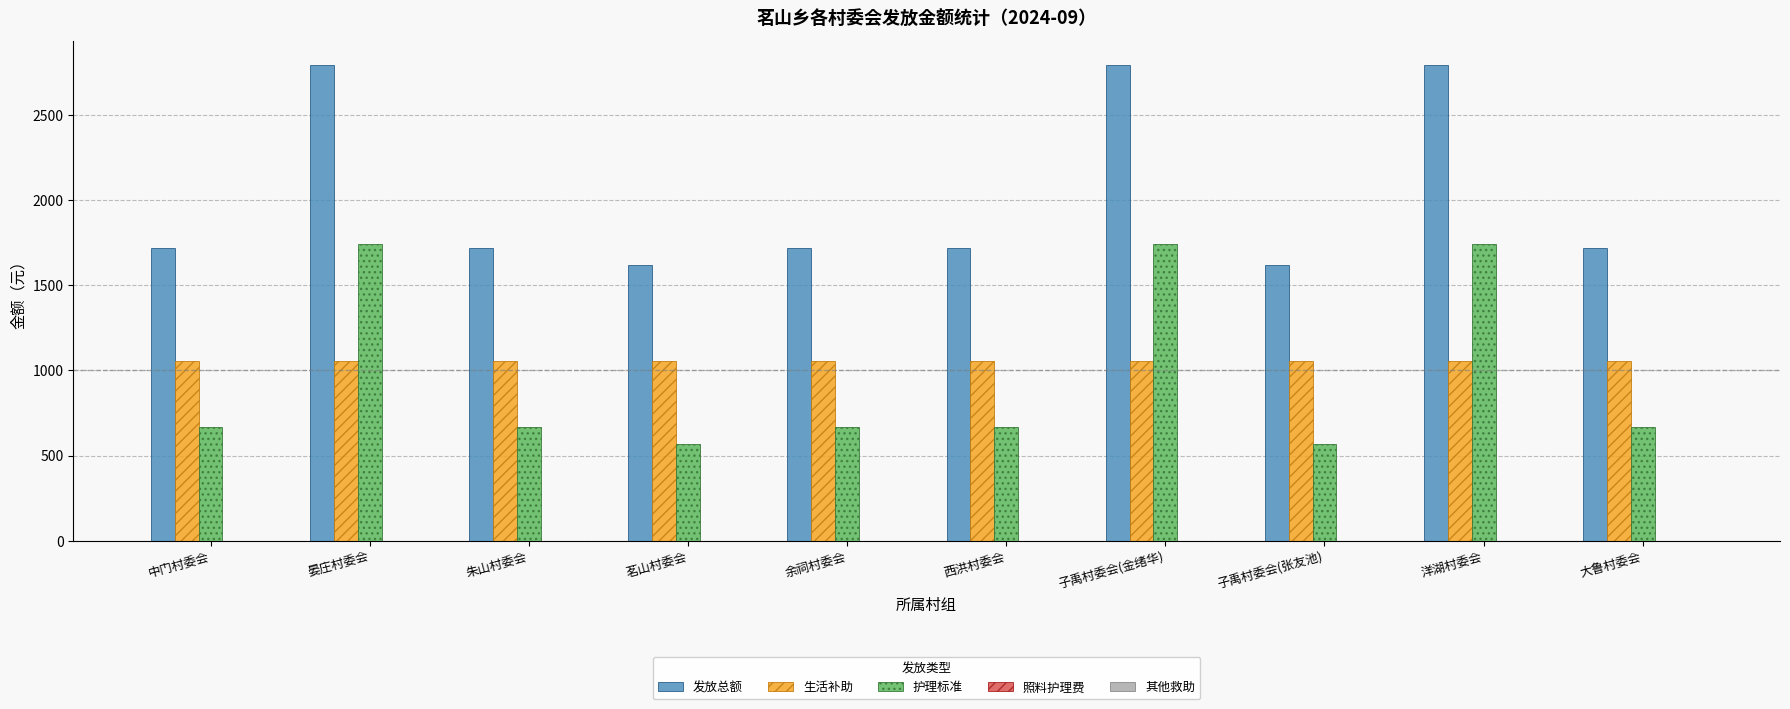

What is the value of the 生活补助 bar at the 1st from the left?

1053